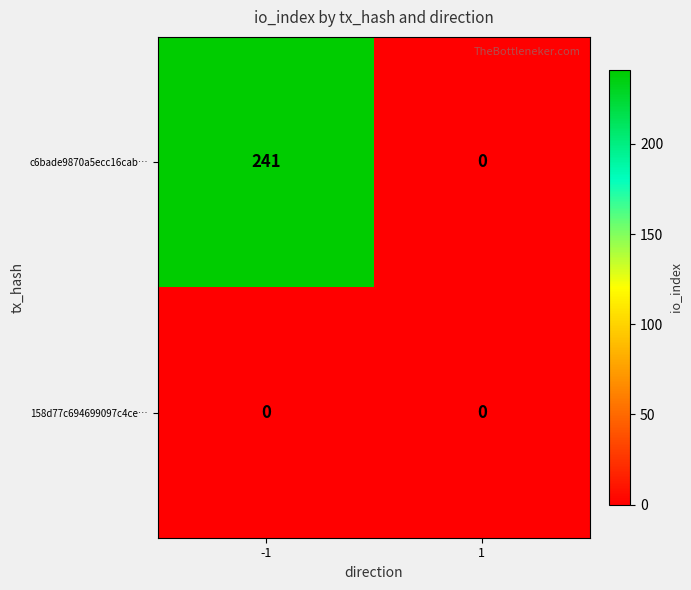

Which series changed the most between -1 and 1?

c6bade9870a5ecc16cab…